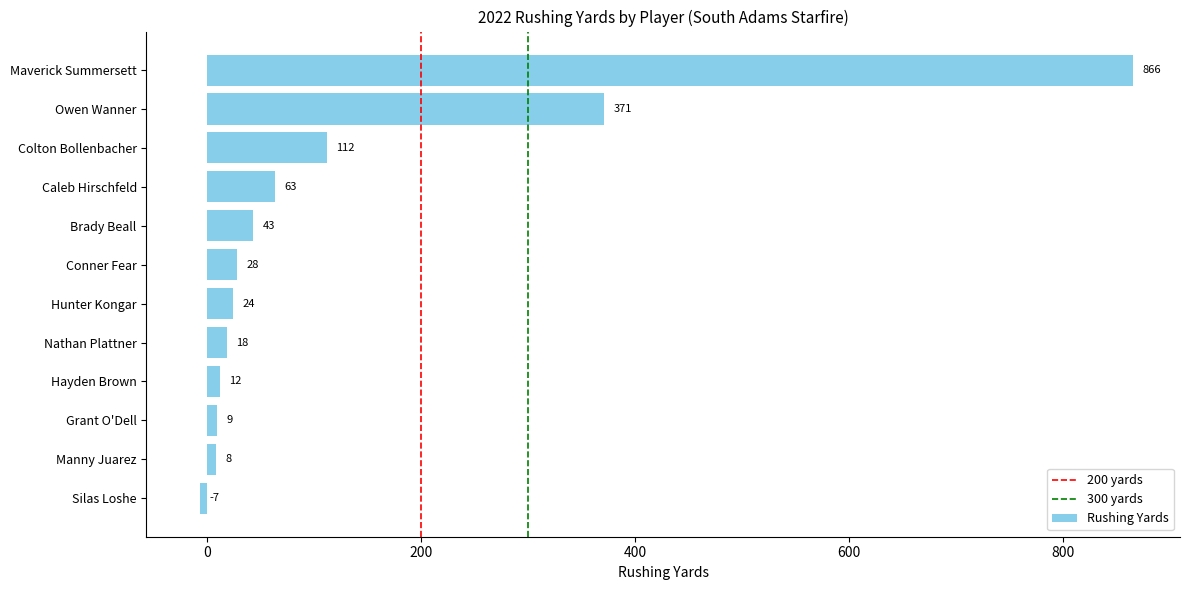

What is the label of the 3rd bar from the top?

Colton Bollenbacher